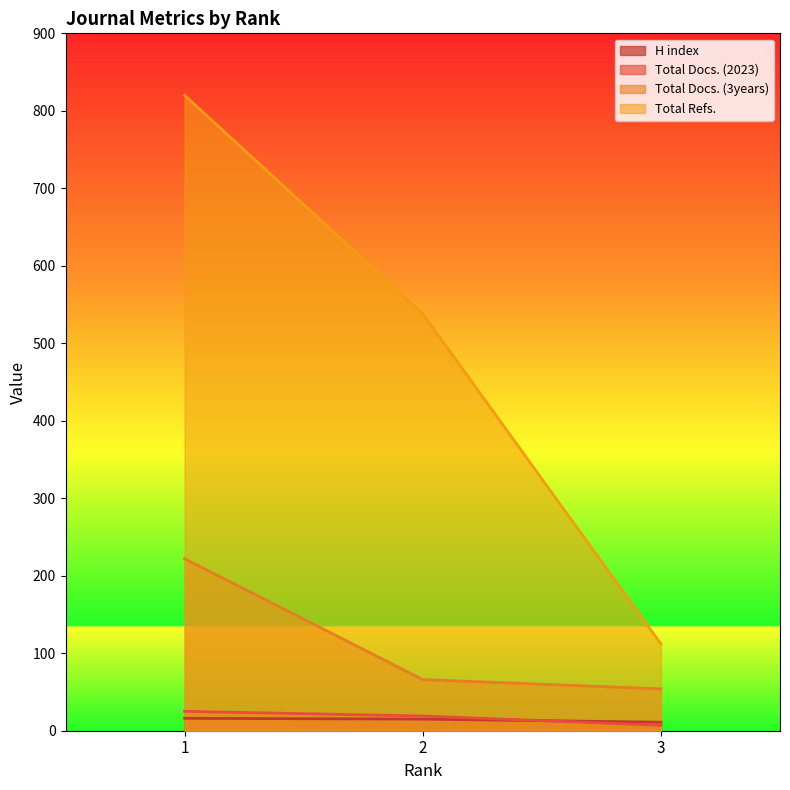

True or false: H index has a value of 9 at 1.

False